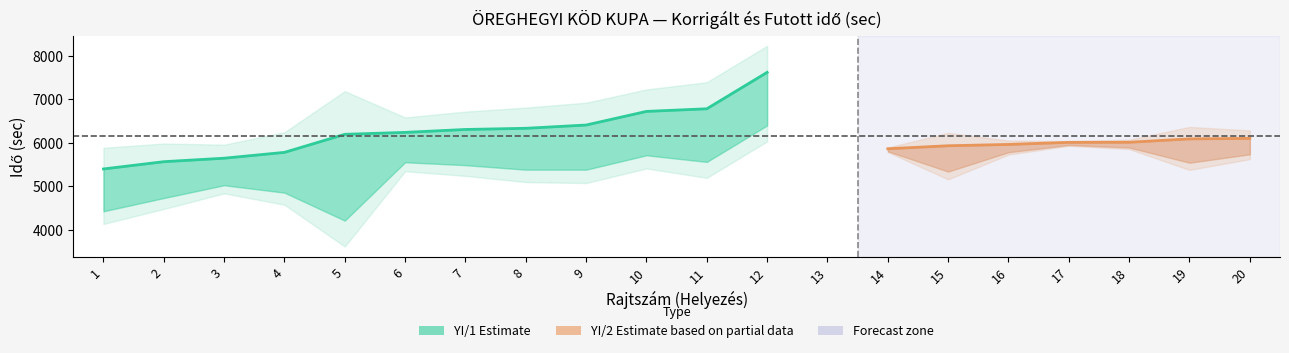

Which series has the largest range (max minus min)?

YI/1 Korrigalt